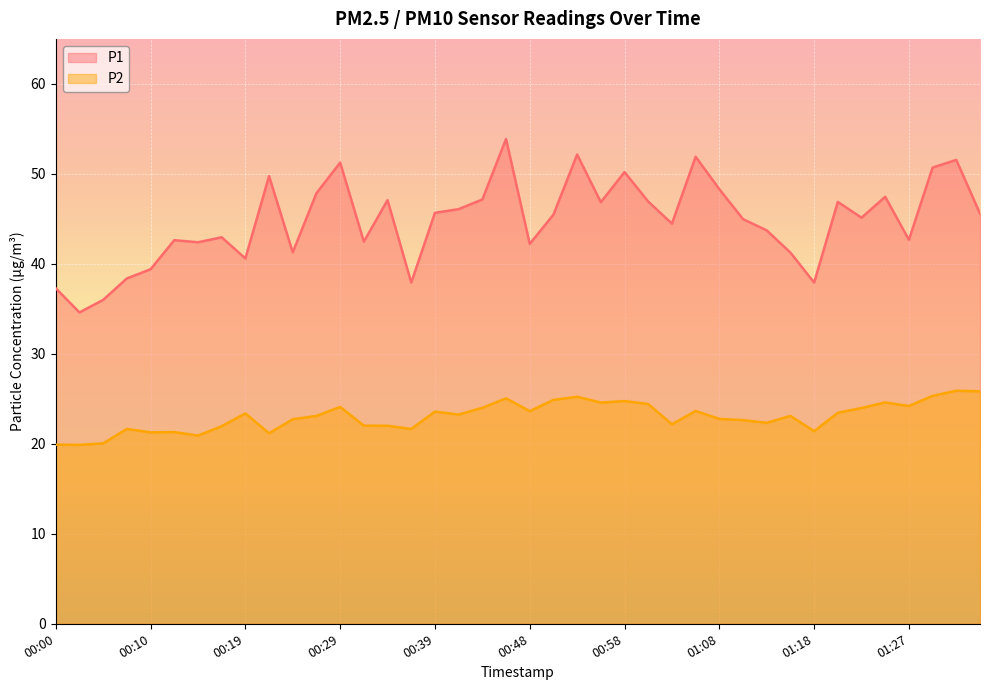

List the labels in order of P2 value, smallest first.

00:02, 00:00, 00:05, 00:15, 00:22, 00:10, 00:12, 01:18, 00:07, 00:36, 00:17, 00:34, 00:32, 01:03, 01:13, 01:10, 00:24, 01:08, 00:27, 01:15, 00:41, 00:19, 01:20, 00:39, 00:48, 01:06, 01:23, 00:44, 00:29, 01:27, 01:01, 00:56, 01:25, 00:58, 00:51, 00:46, 00:53, 01:30, 01:35, 01:32